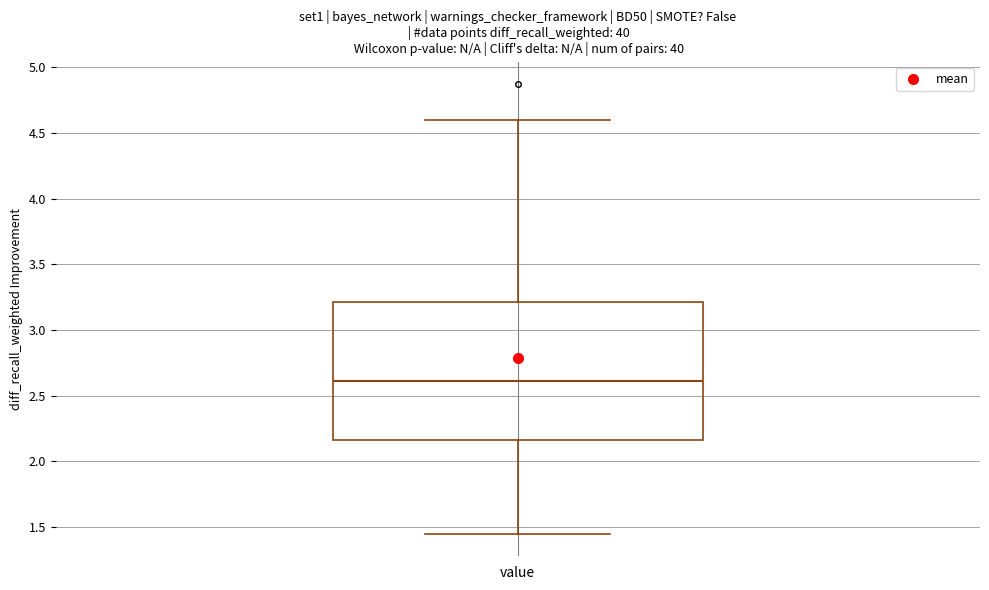

Read this box plot against the y-axis: the position of the median line, the range covered by the box, and the ends of both whiskers. The values are not printed on the chart, so give them approximately, as read against the axis.

median 2.60, box 2.15 to 3.20, whiskers 1.45 to 4.60